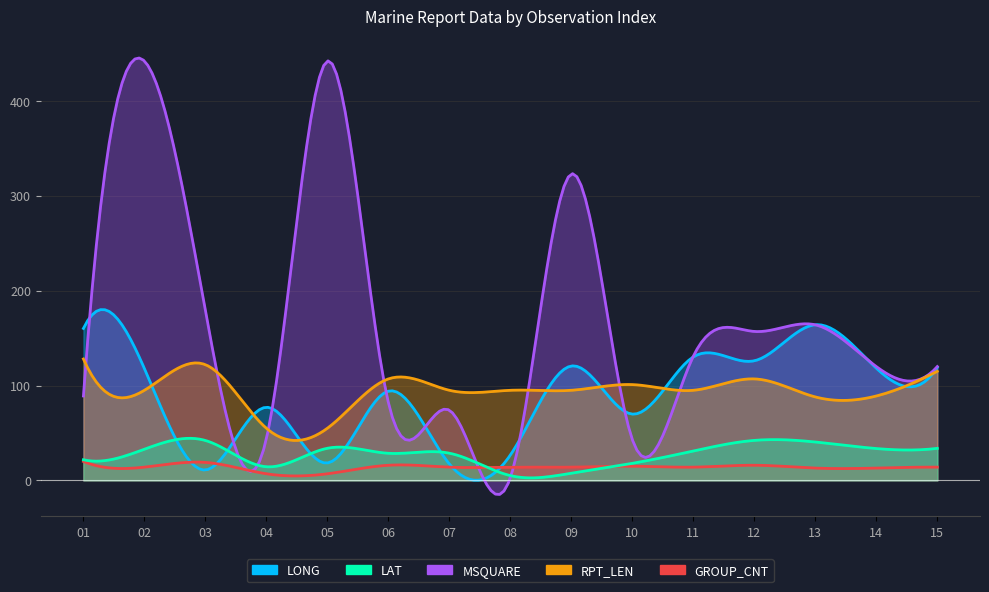

Is it true that MSQUARE equals 27.8 at 11?

False